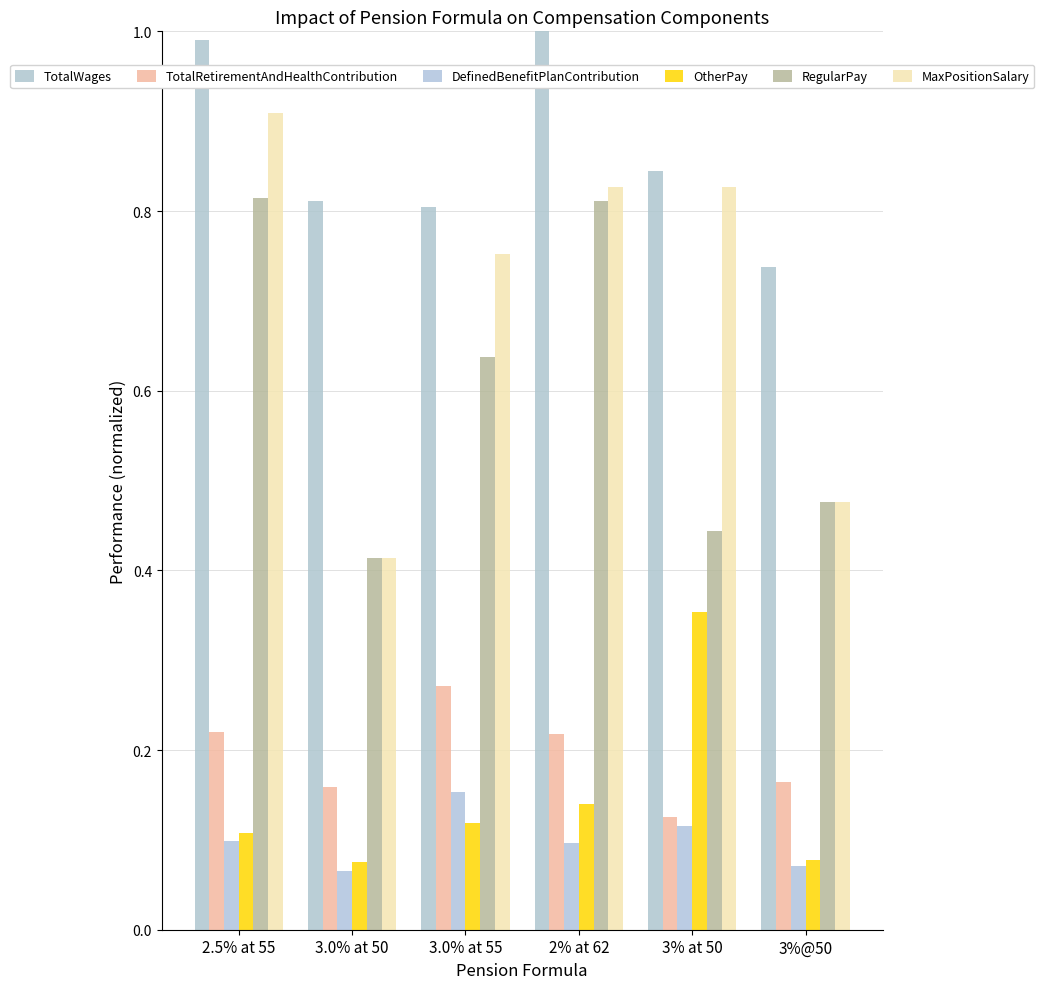

At how many categories does at least one series exceed 0?

6